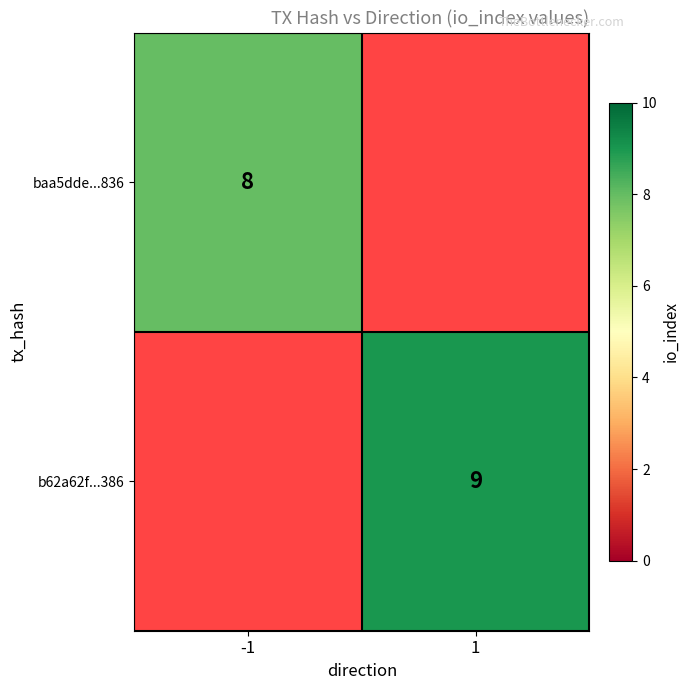

The value of baa5dde...836 at -1 is 3. True or false?

False